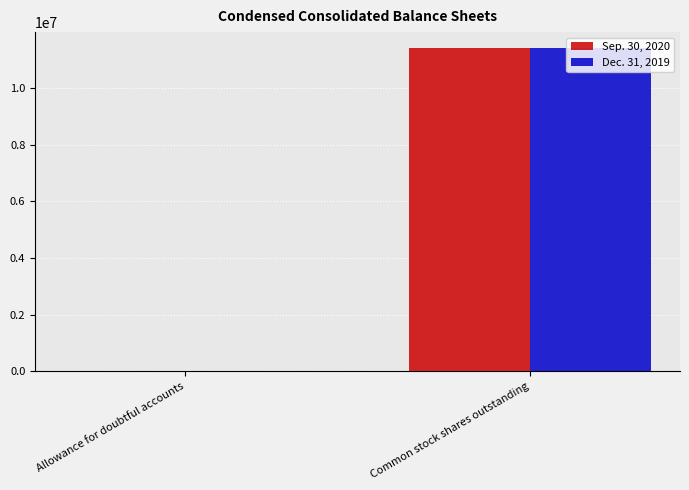

What value does the Sep. 30, 2020 series have at Allowance for doubtful accounts?

1244